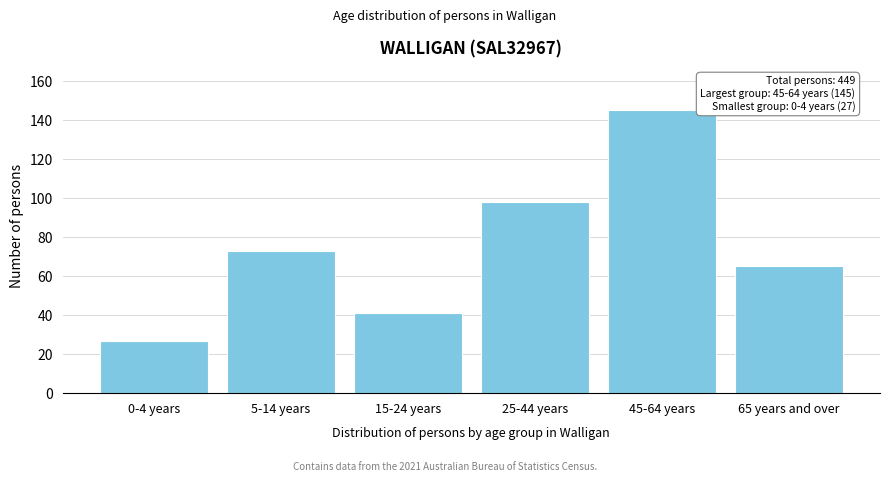

Reading left to right, what are all the values shown in this chart?

27	73	41	98	145	65